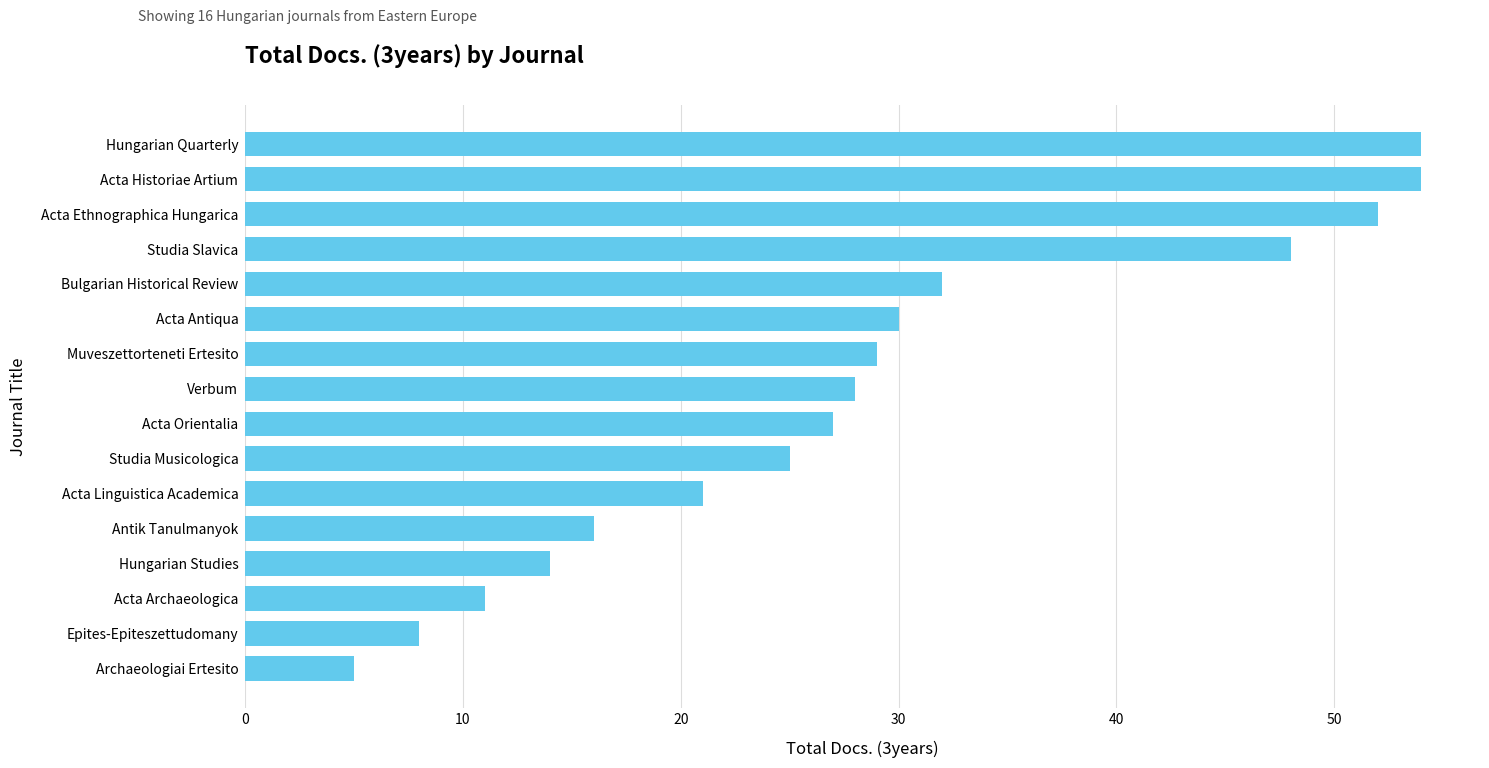

What is the difference between the maximum and second lowest values?

46